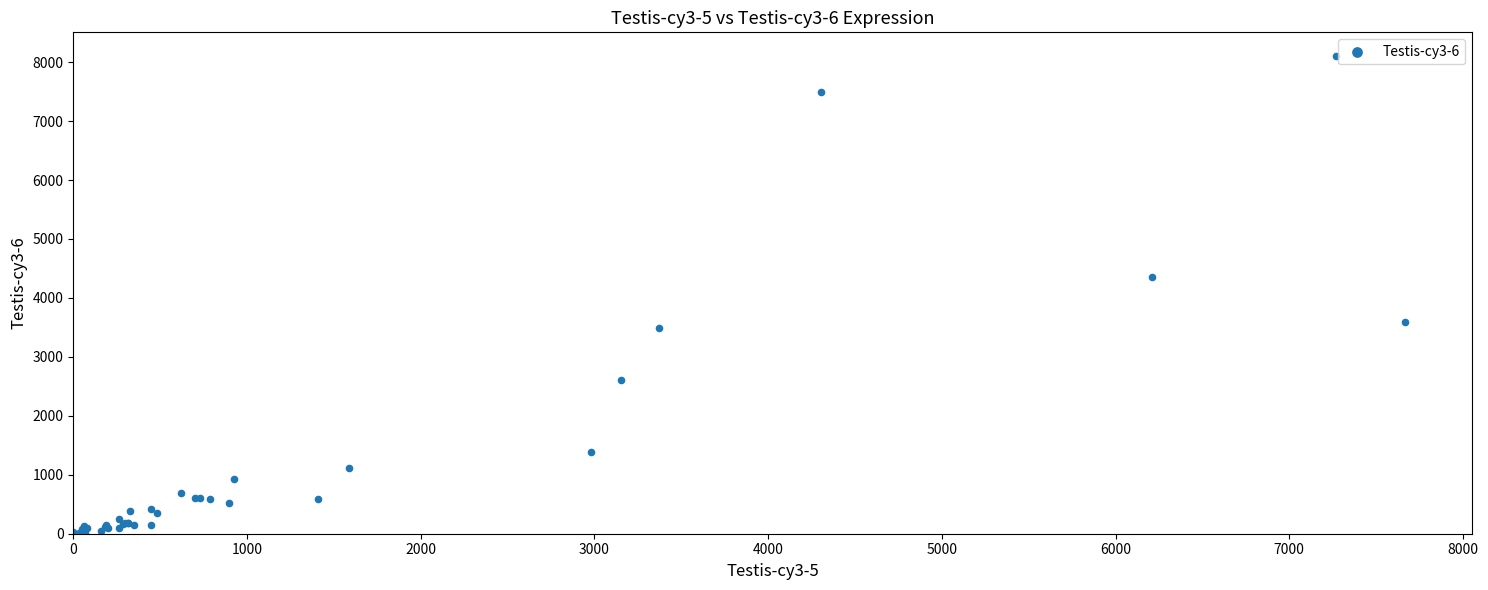

What Y value in the scatter plot is closest to 4056?

4359